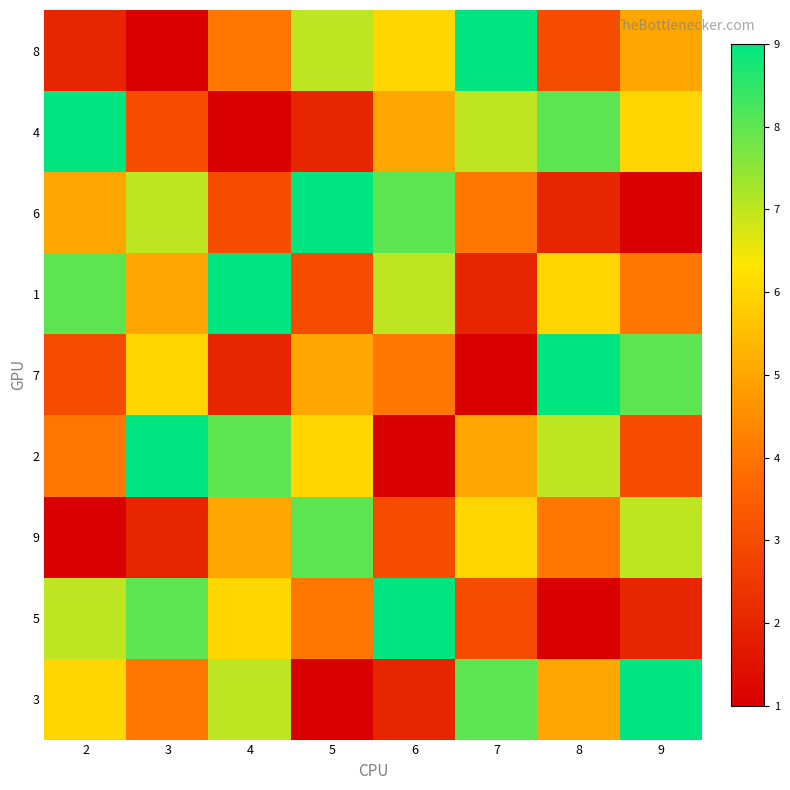

Which label corresponds to the largest value in the chart?

7